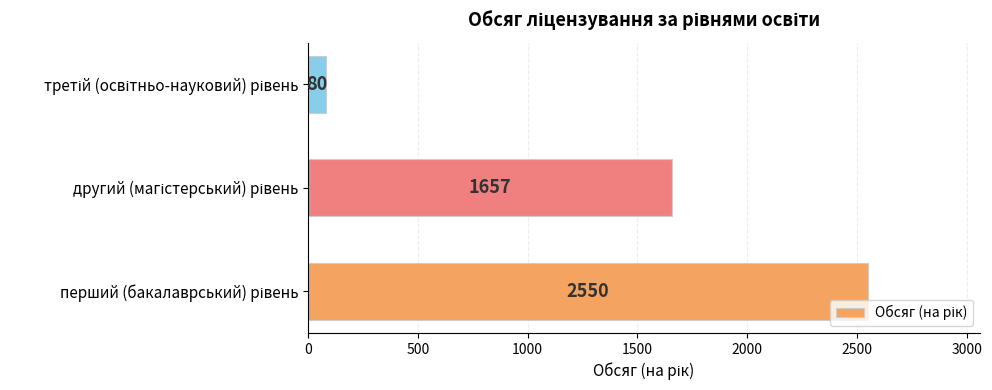

What is the sum of all values?

4287